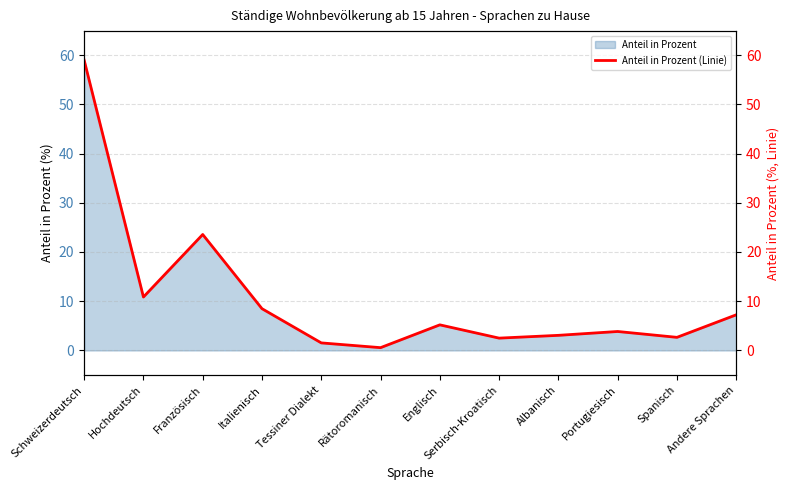

What is the label of the 8th point from the left?

Serbisch-Kroatisch